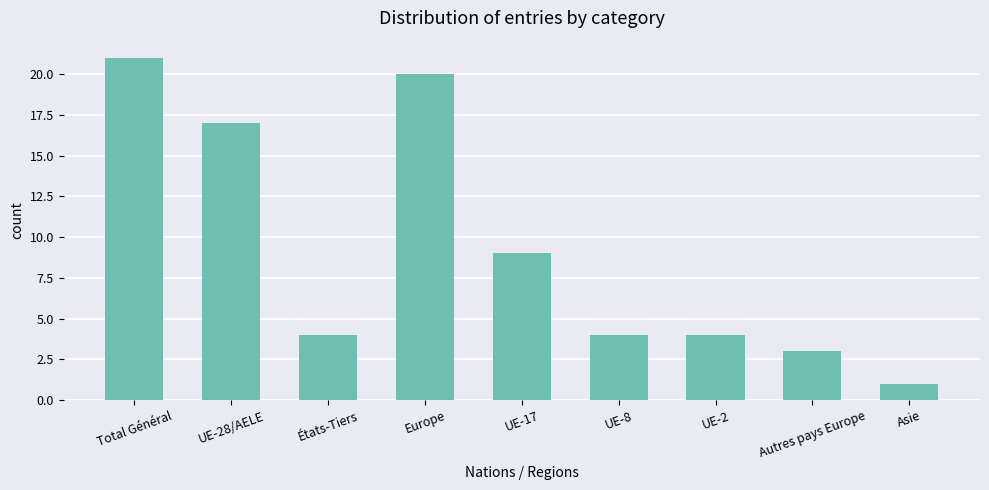

What is the difference between the second highest and minimum values?

19